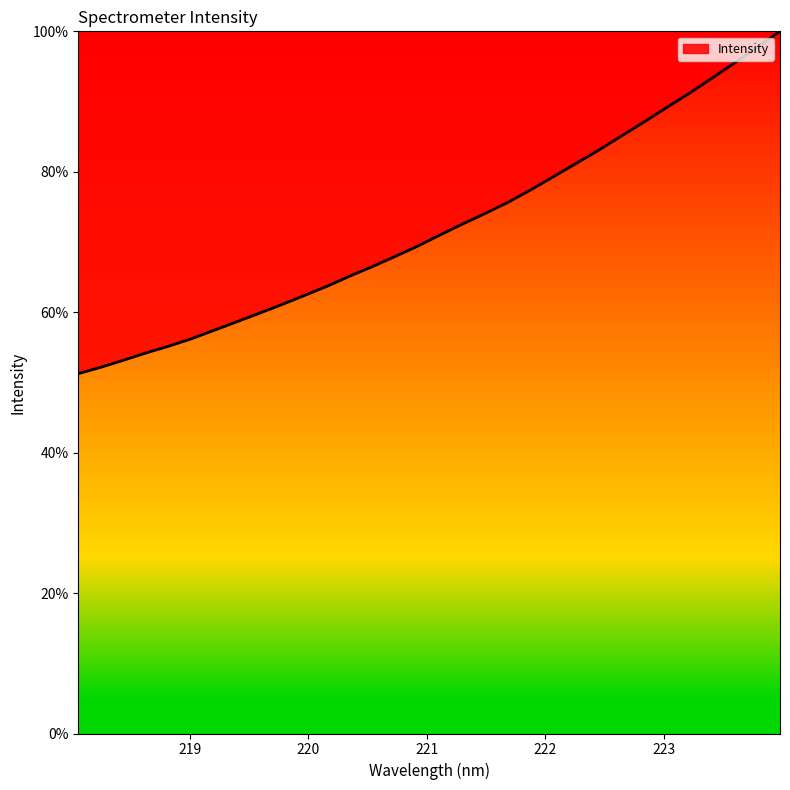

What is the minimum value shown in the chart?

51.3